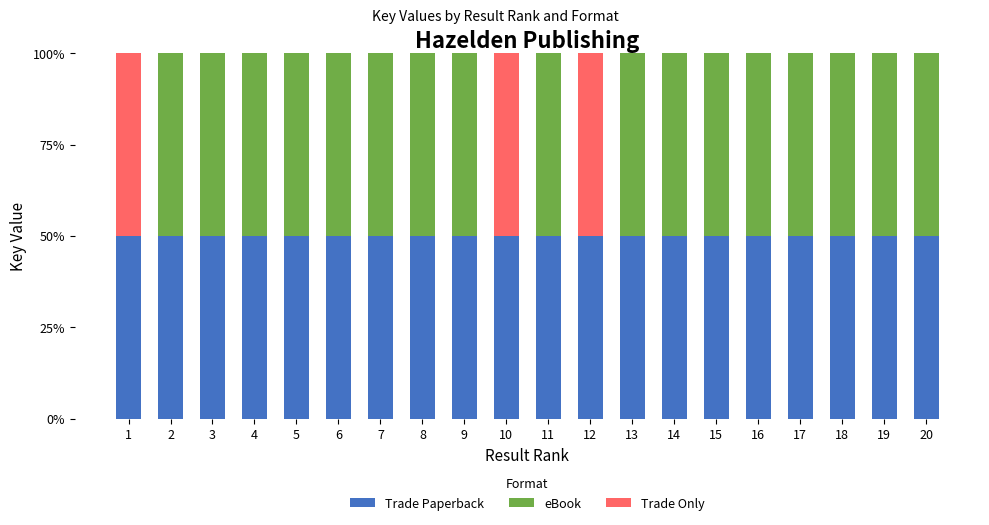

What is the highest value of the Trade Paperback series?

50